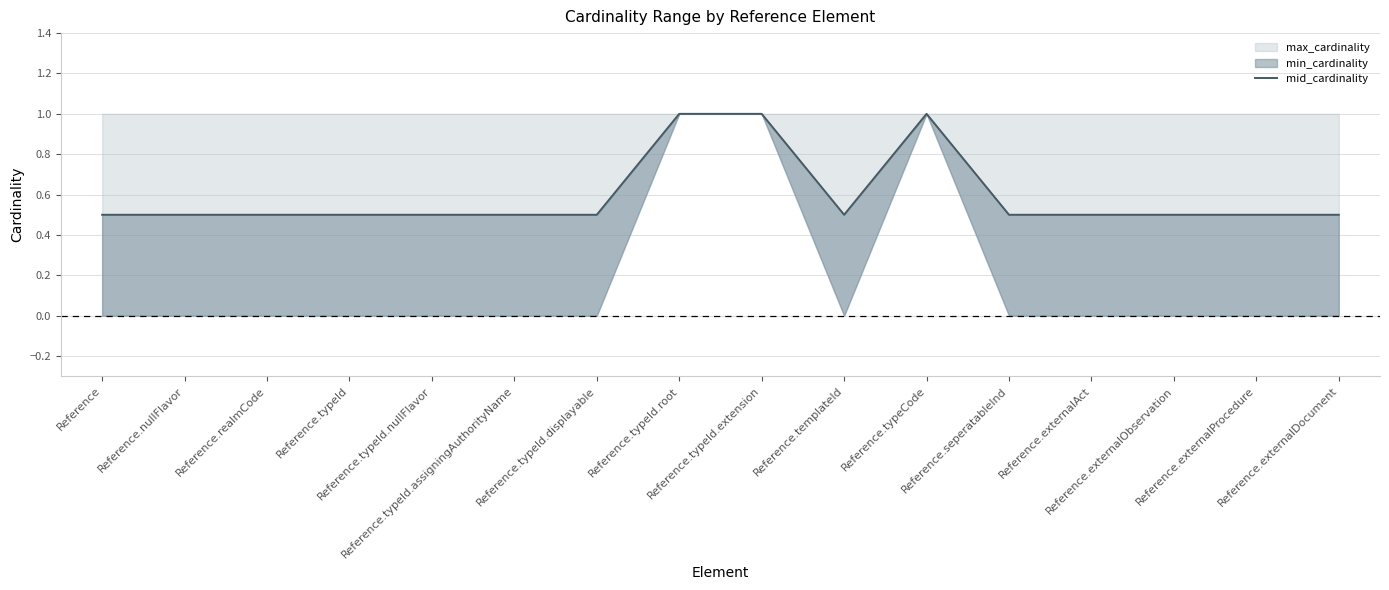

What is the sum of all values?

9.5